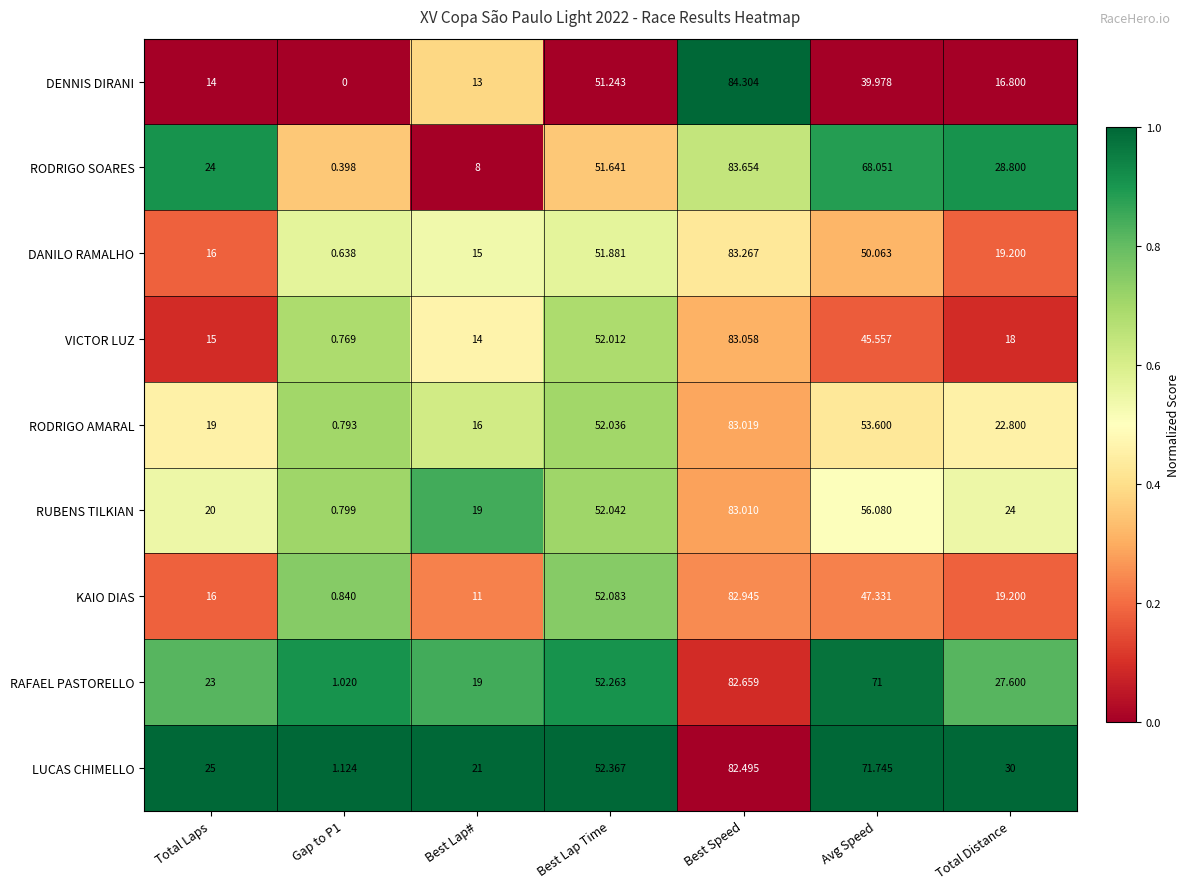

List the series in order of their peak value, highest first.

DENNIS DIRANI, RODRIGO SOARES, DANILO RAMALHO, VICTOR LUZ, RODRIGO AMARAL, RUBENS TILKIAN, KAIO DIAS, RAFAEL PASTORELLO, LUCAS CHIMELLO